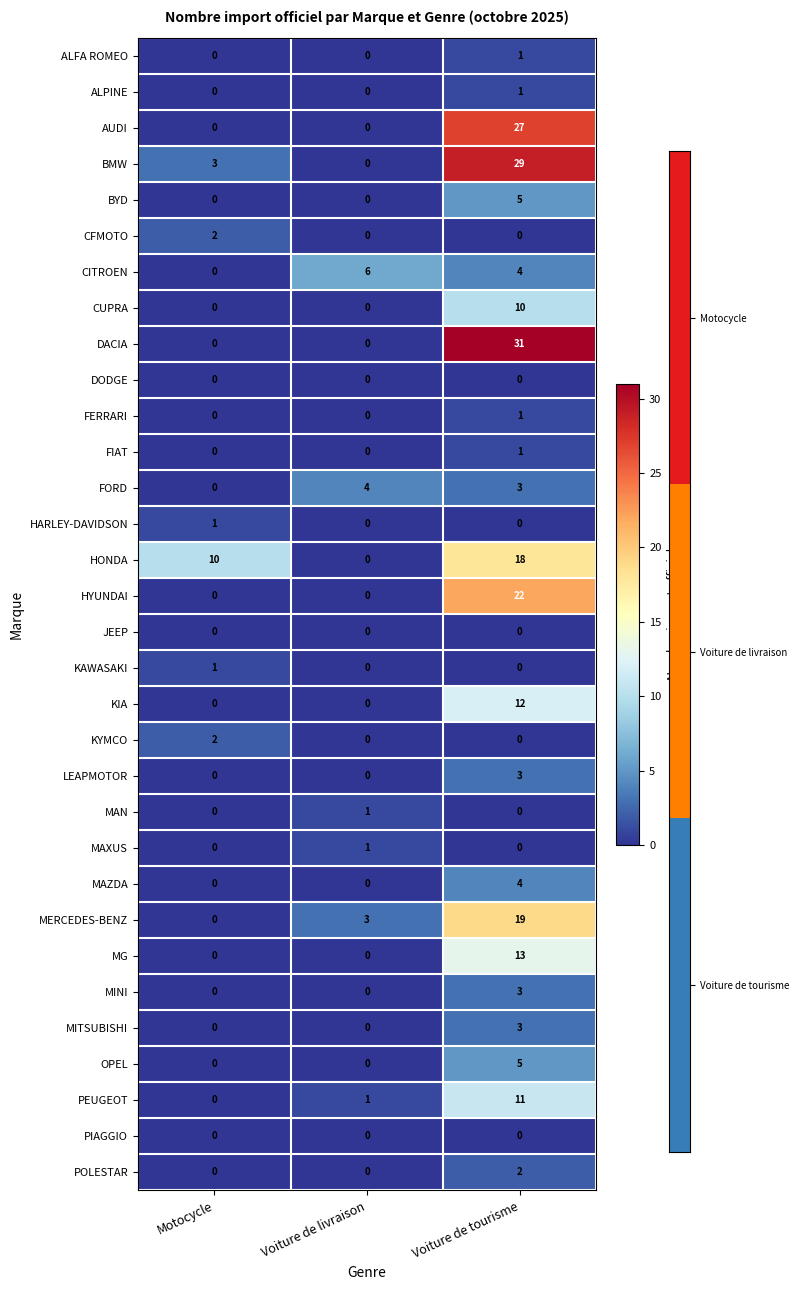

What is the greatest value displayed?

31